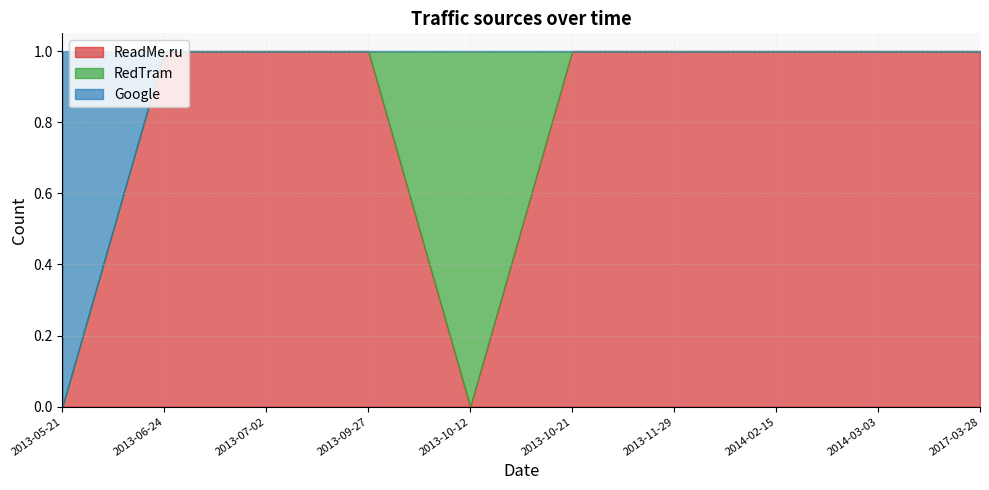

How many intersections are there between RedTram and ReadMe.ru?

2